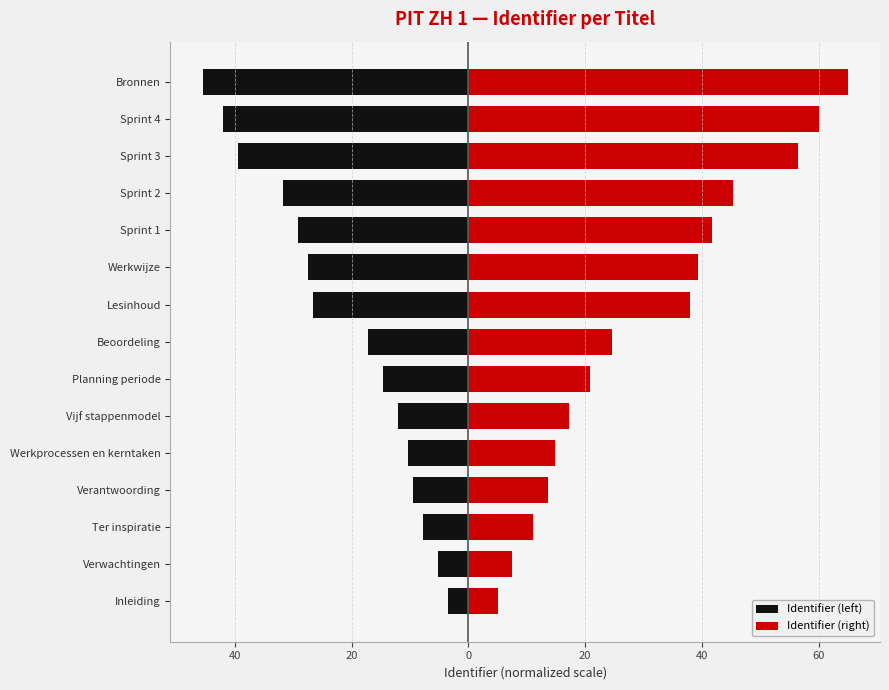

How many bars are there in each group?

2